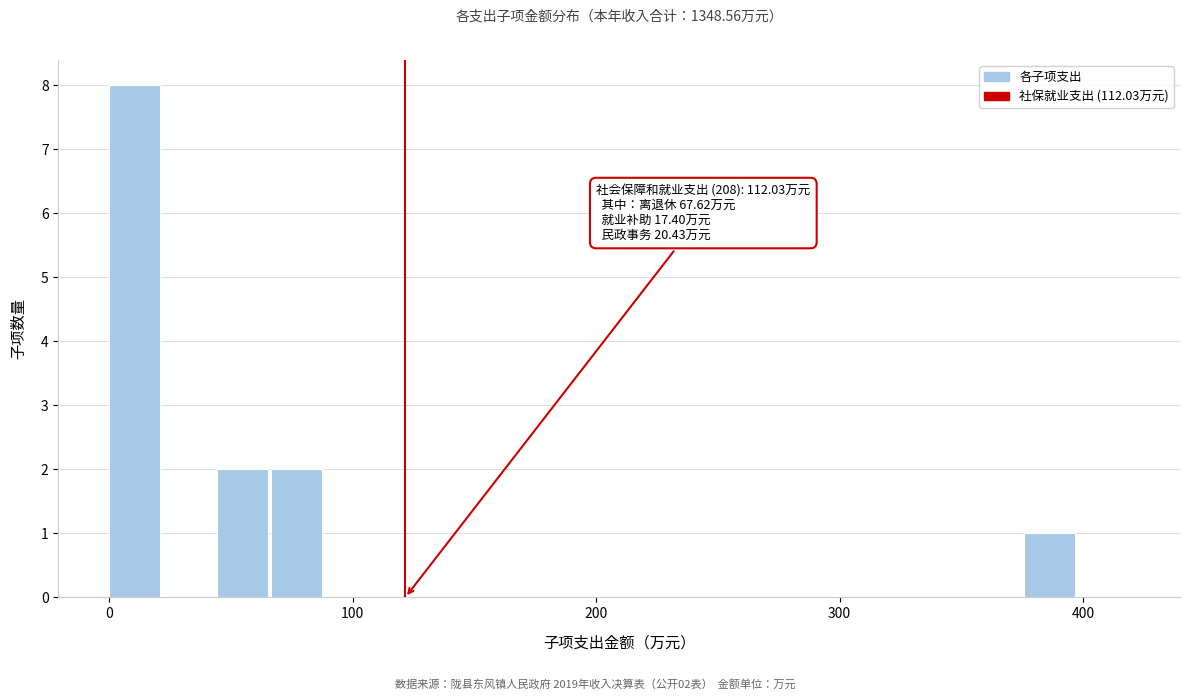

Around what value on the x-axis is the tallest bar? Give the approximate position of its centre, as read against the axis.

10